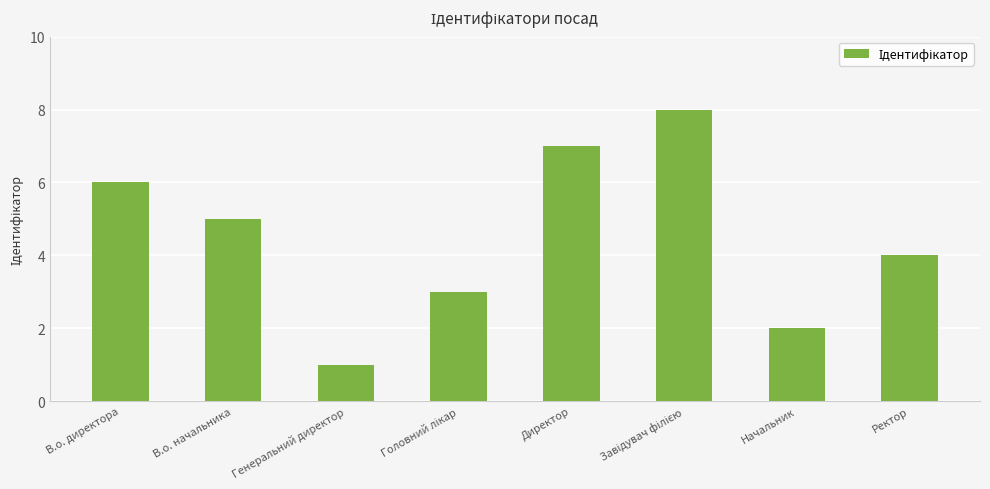

What is the minimum value shown in the chart?

1